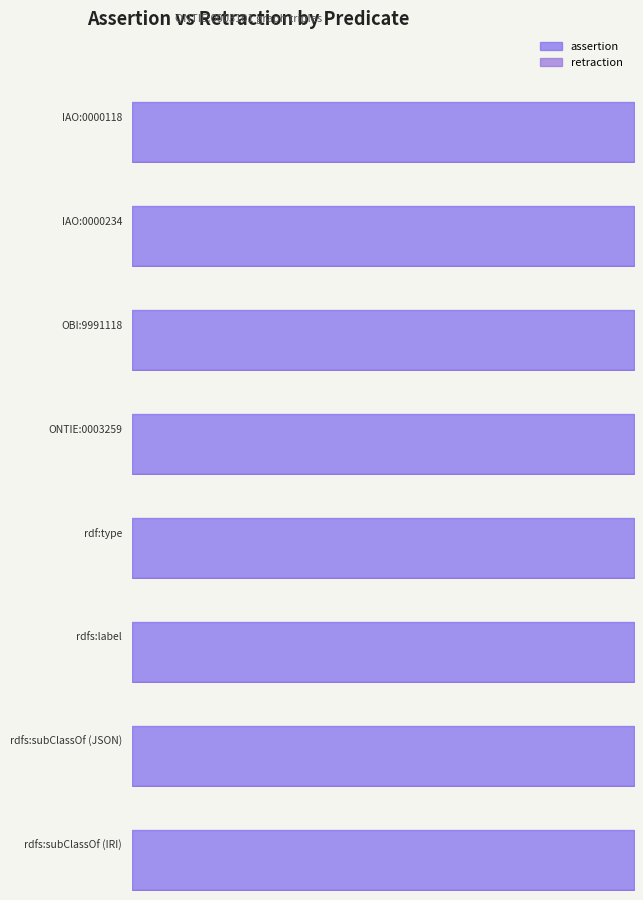

Between IAO:0000234 and rdf:type, which series saw the biggest shift?

assertion